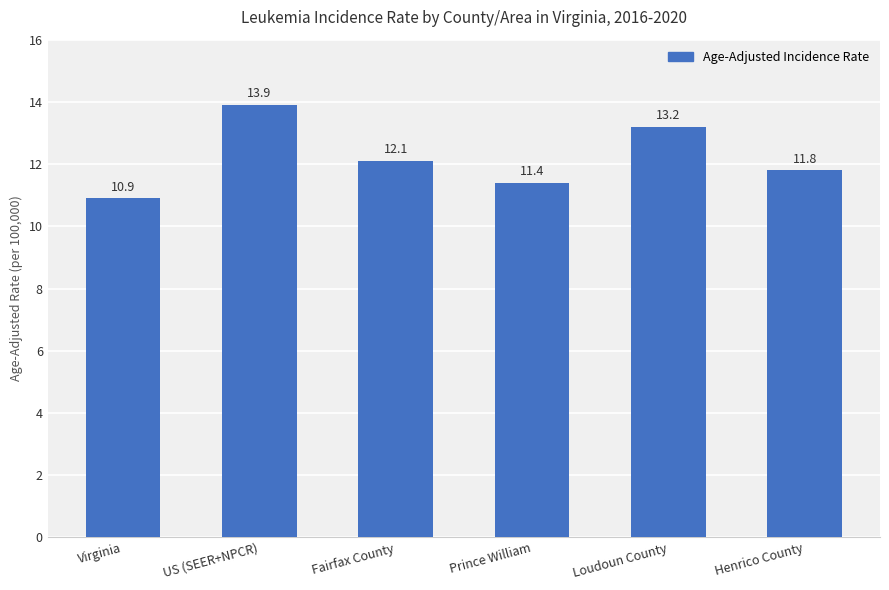

Is it true that the value at Fairfax County is 12.1?

True